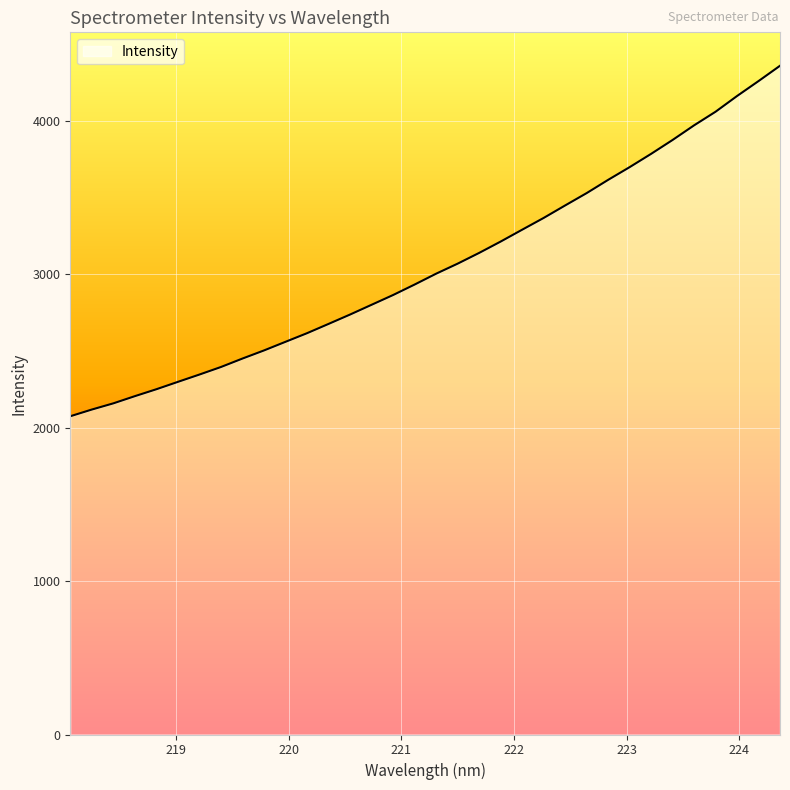

True or false: the data has more than 1 interior local peaks.

False